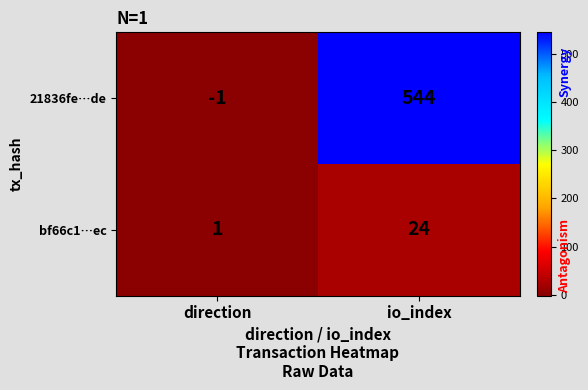

What is the spread (max minus min) of values at direction?

2